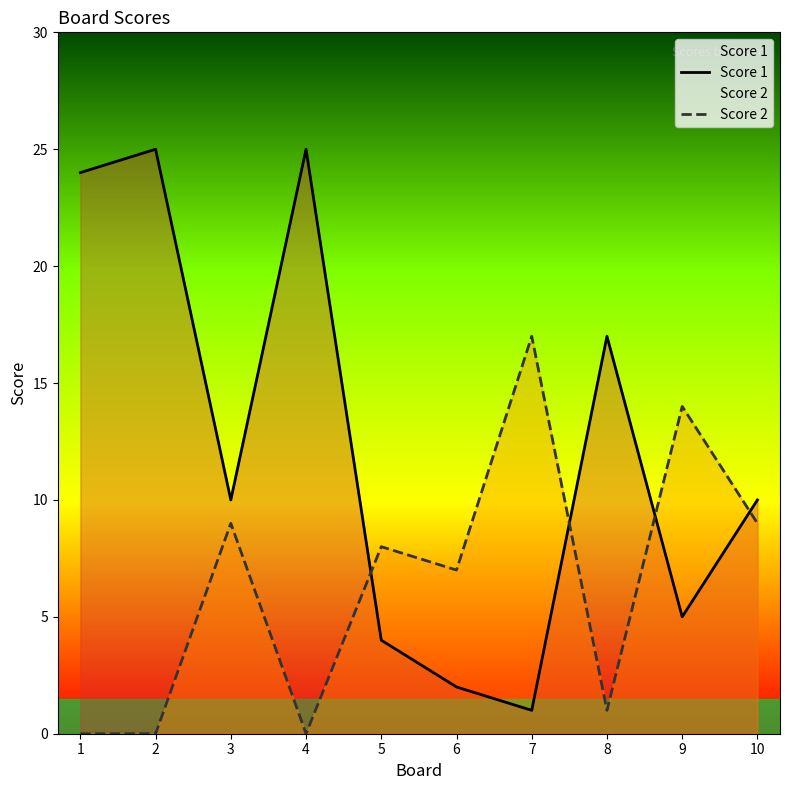

What is the difference between the highest and lowest values at 7?

16